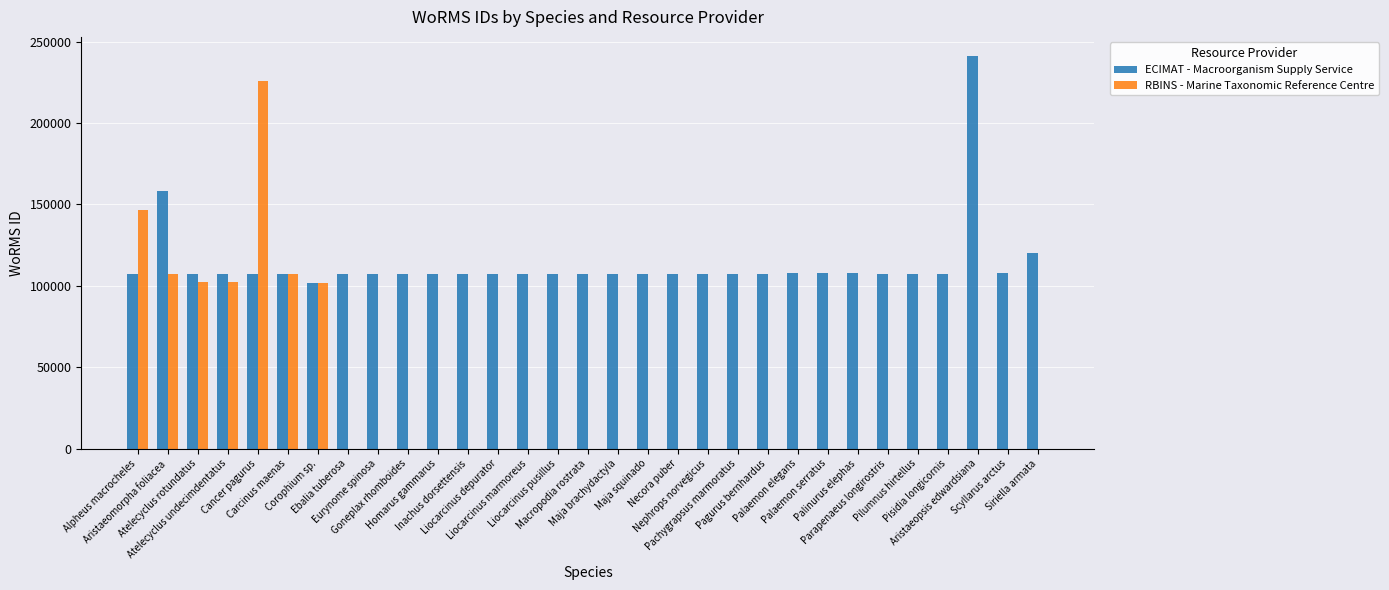

What is the sum of all RBINS - Marine Taxonomic Reference Centre values?

893917